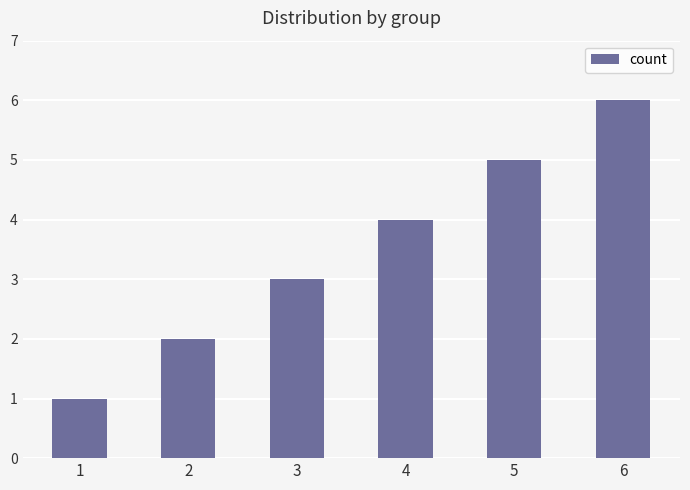

How many data points does each series have?

6